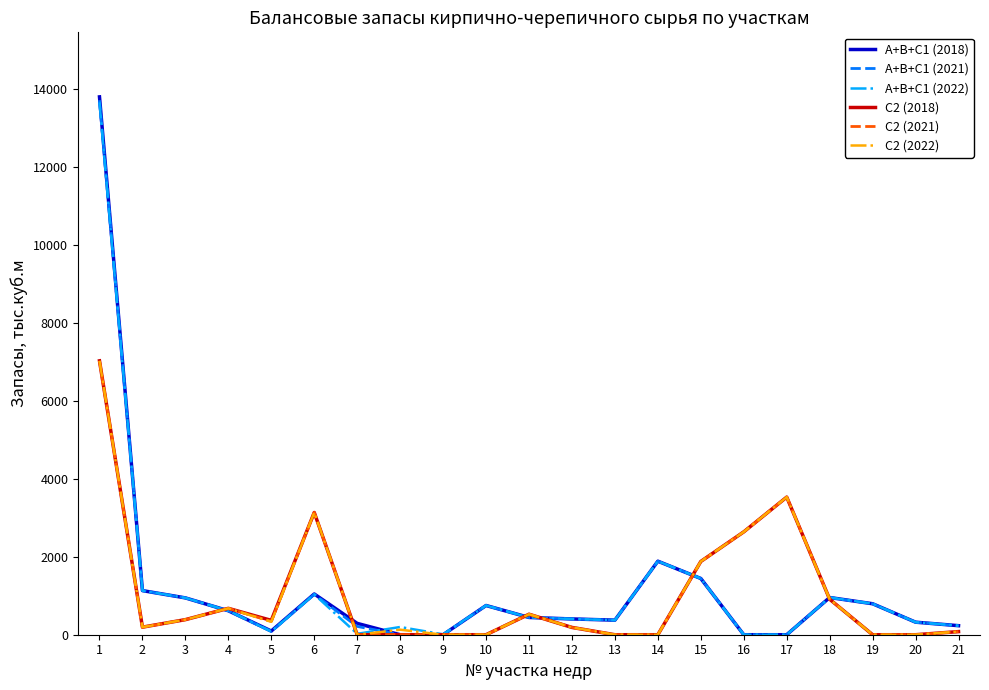

At which label does С2 (2021) reach its peak?

1